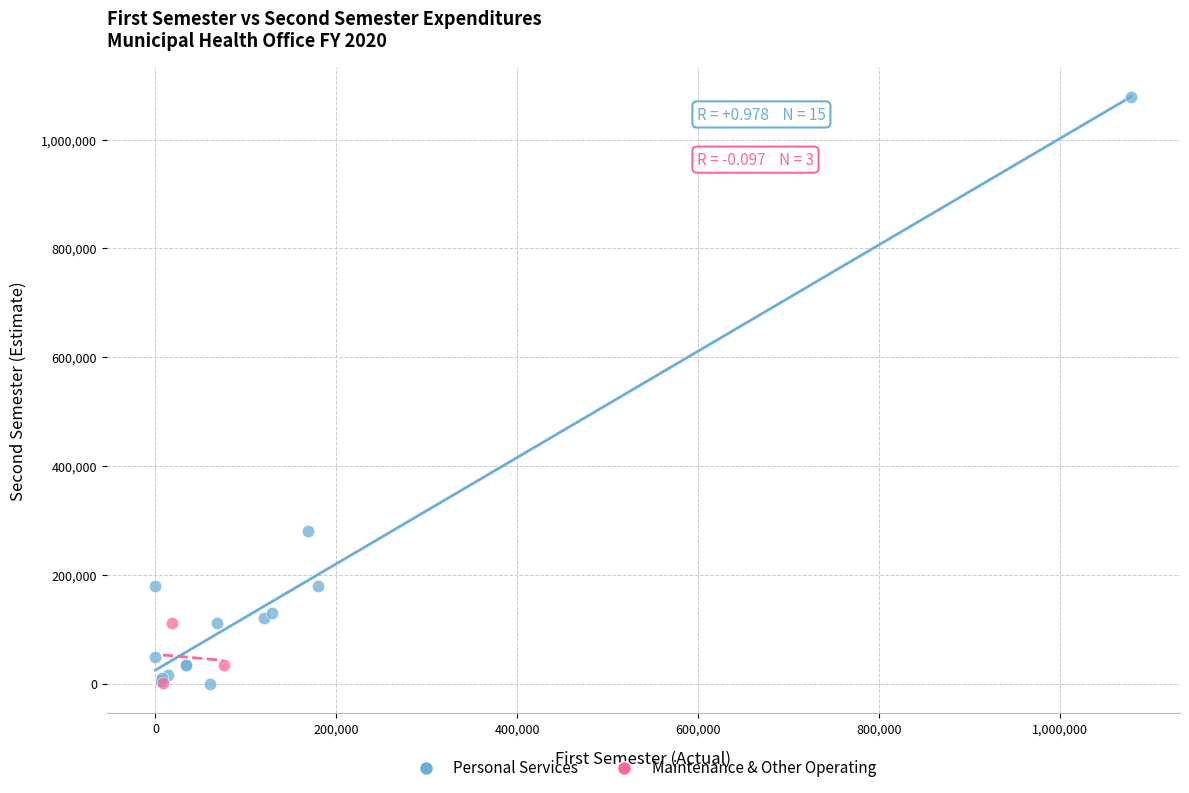

Which series has the largest Y range (max minus min)?

Personal Services